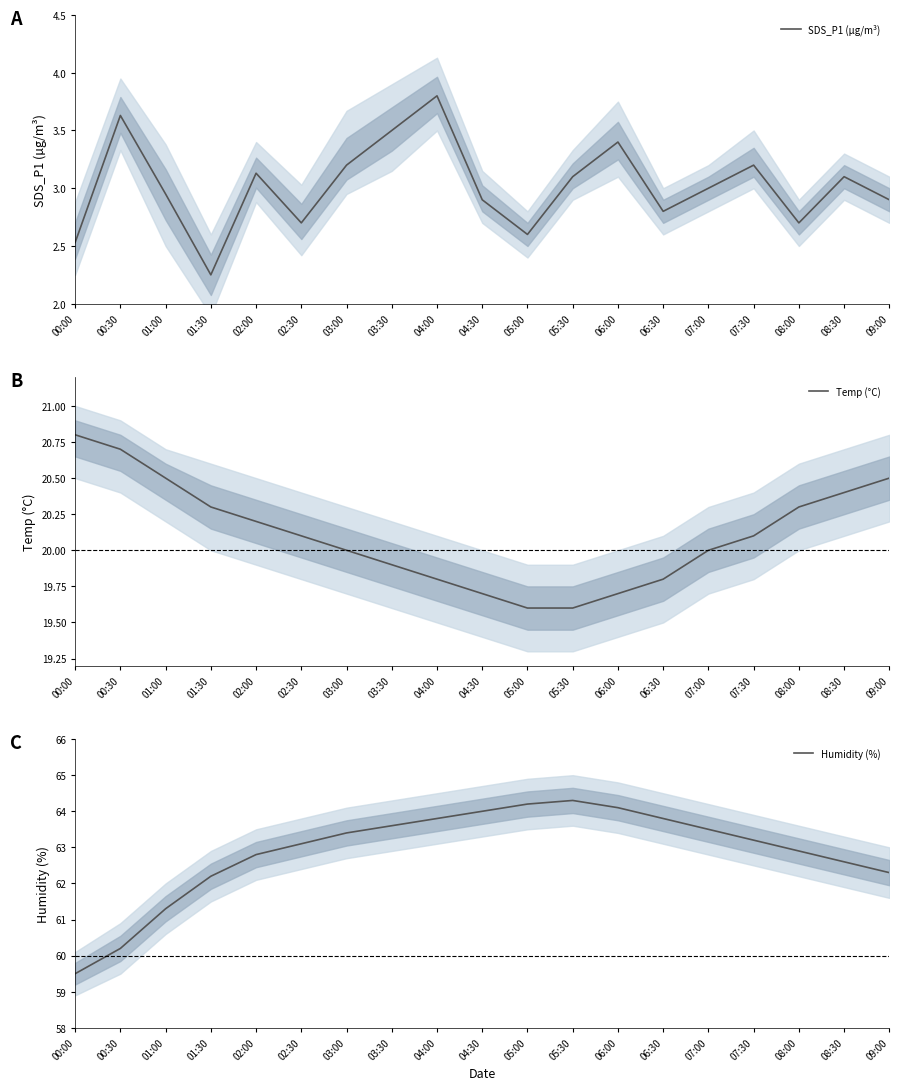

True or false: Temp (°C) and Humidity (%) intersect in this chart.

False